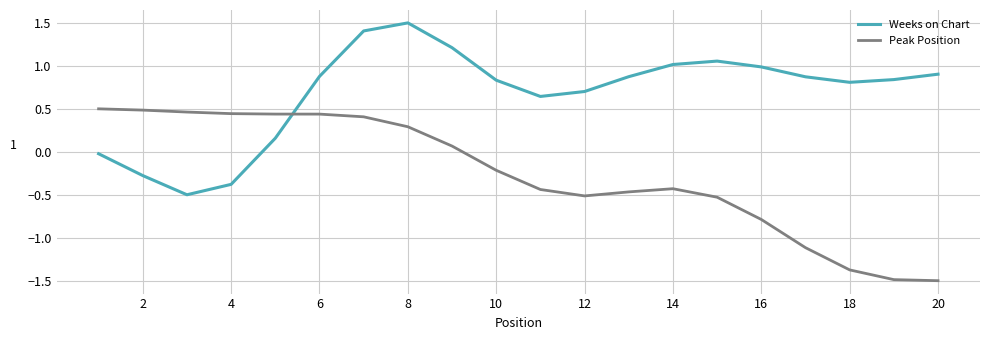

How many values in the Peak Position series exceed 0?

9